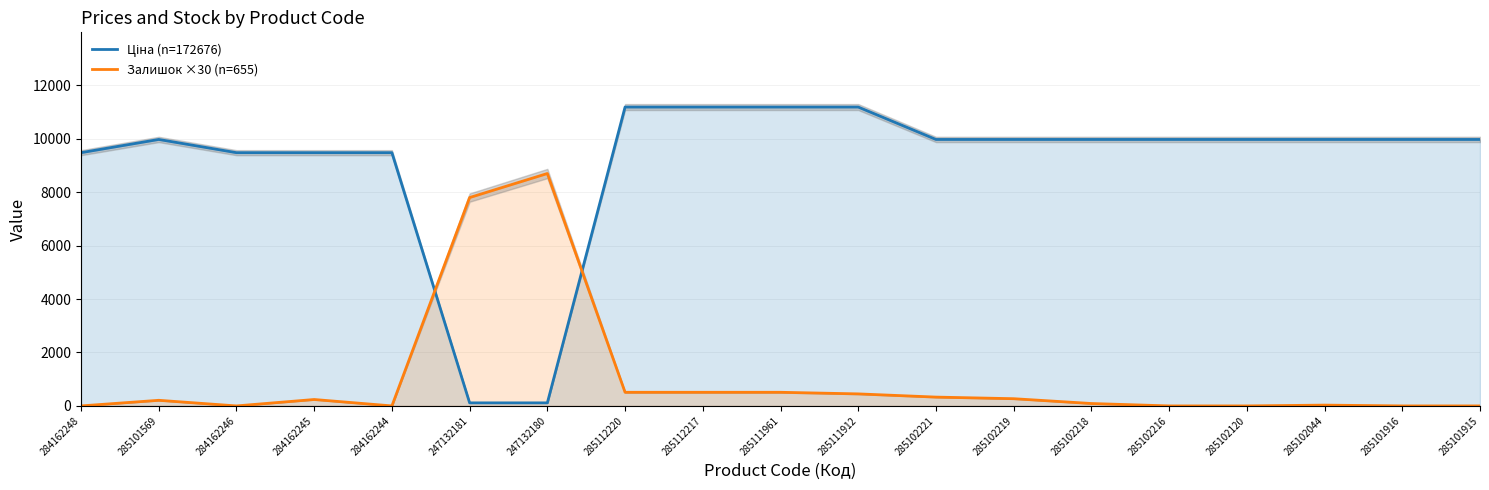

At how many categories does at least one series exceed 8505?

18